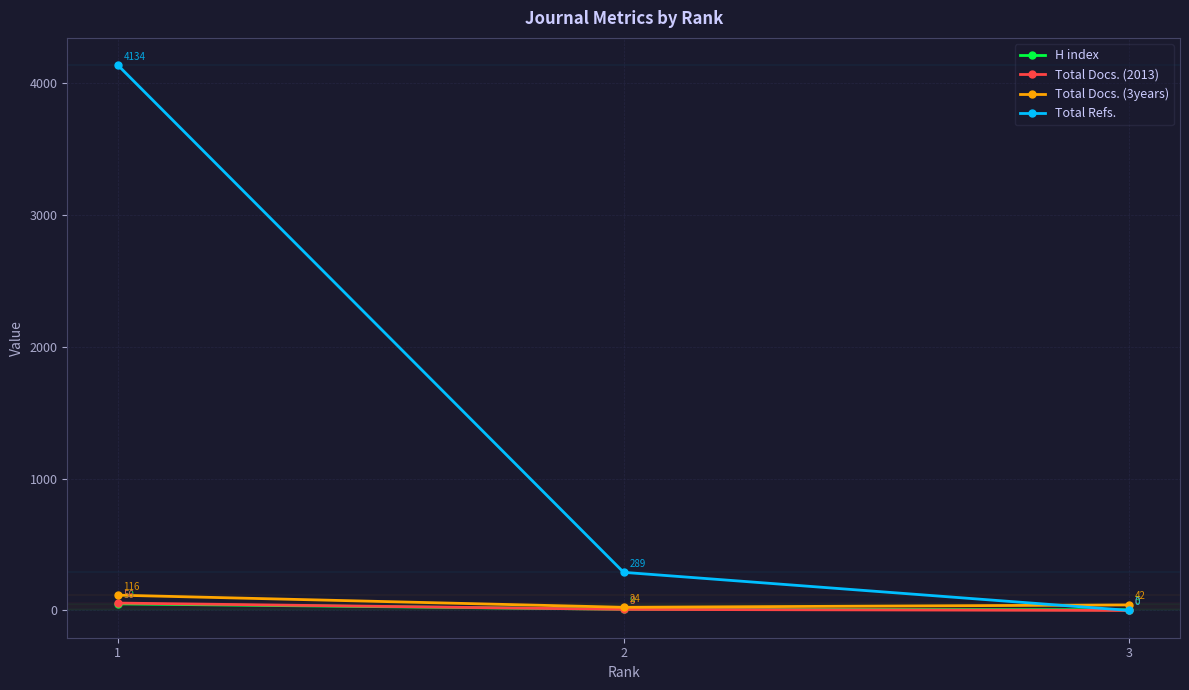

Is the value of Total Docs. (3years) at 1 greater than the value of H index at 1?

Yes